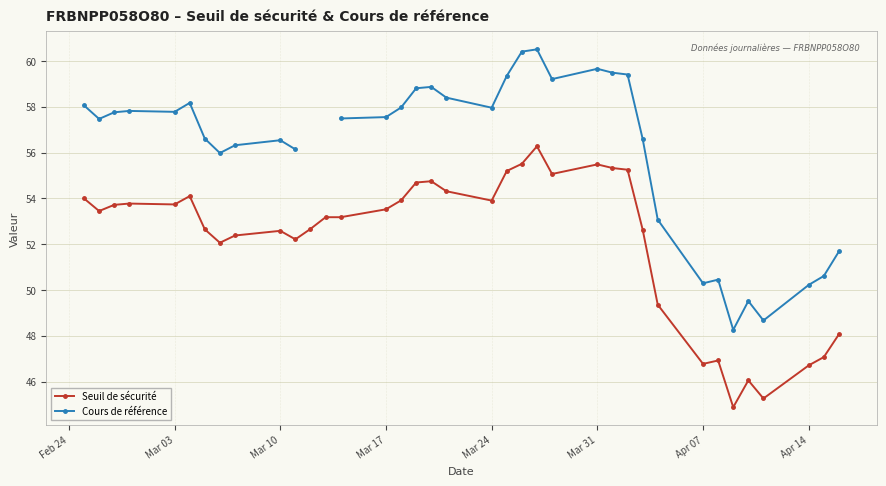

What is the lowest value of the Cours de référence series?

48.3